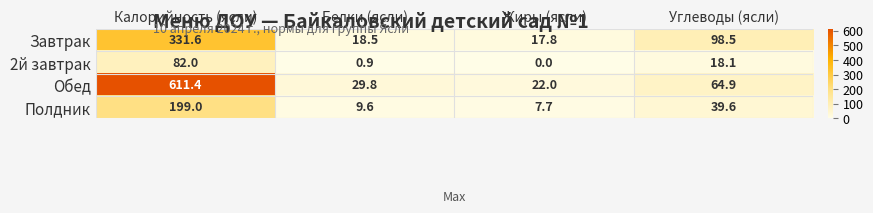

Which series changed the most between Калорийность (ясли) and Жиры (ясли)?

Обед